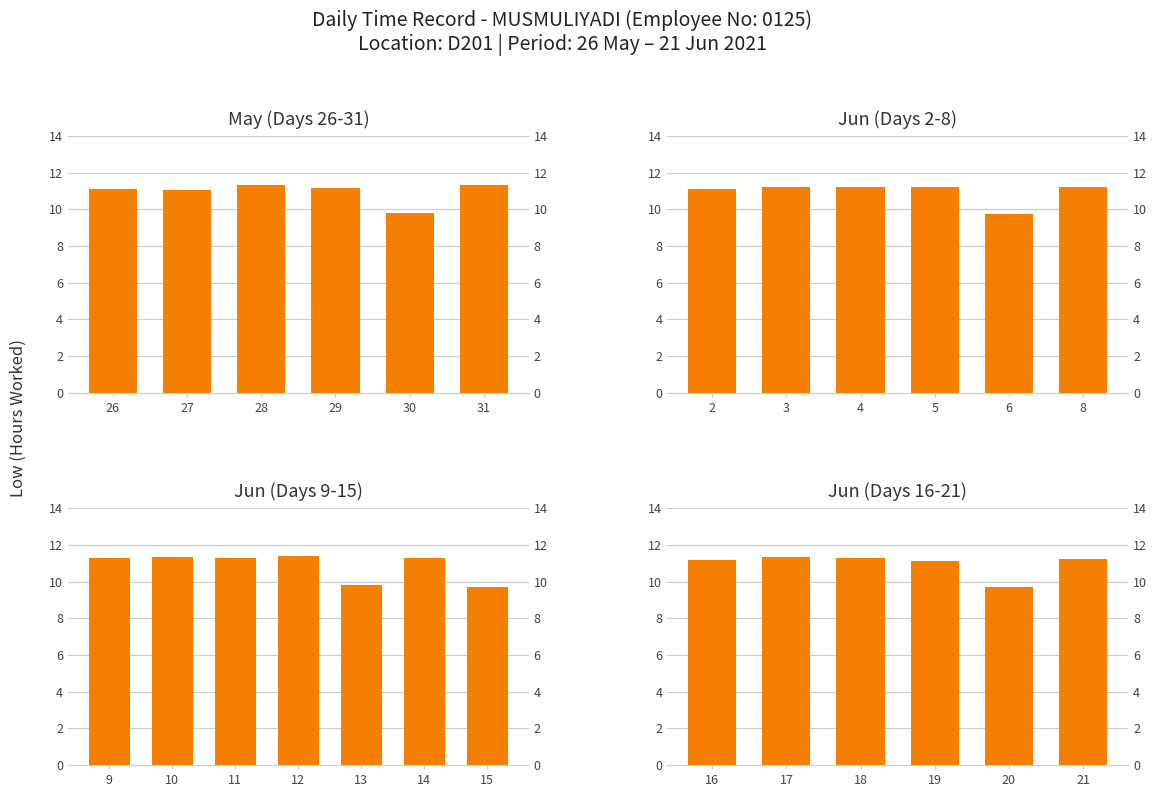

What is the maximum value shown in the chart?

11.3